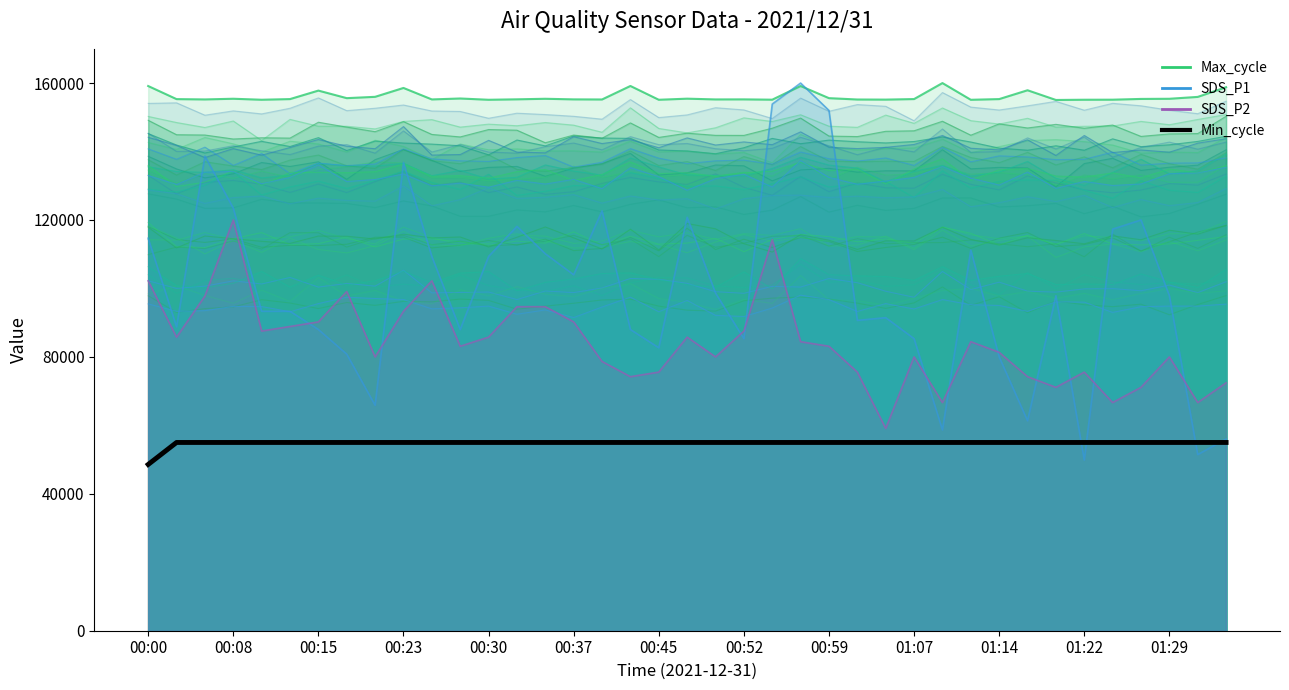

True or false: there are more than 1 points higher than both neighbors.

False